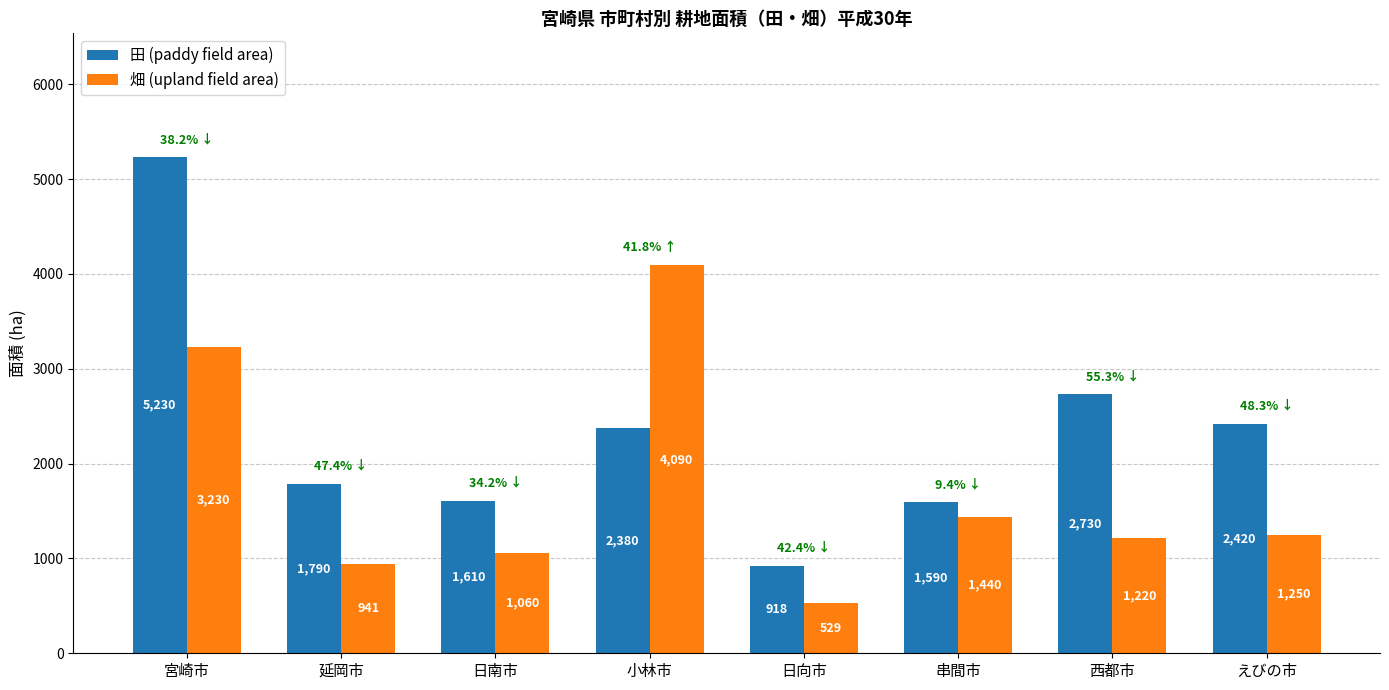

What is the lowest value of the 畑 (upland field area) series?

529